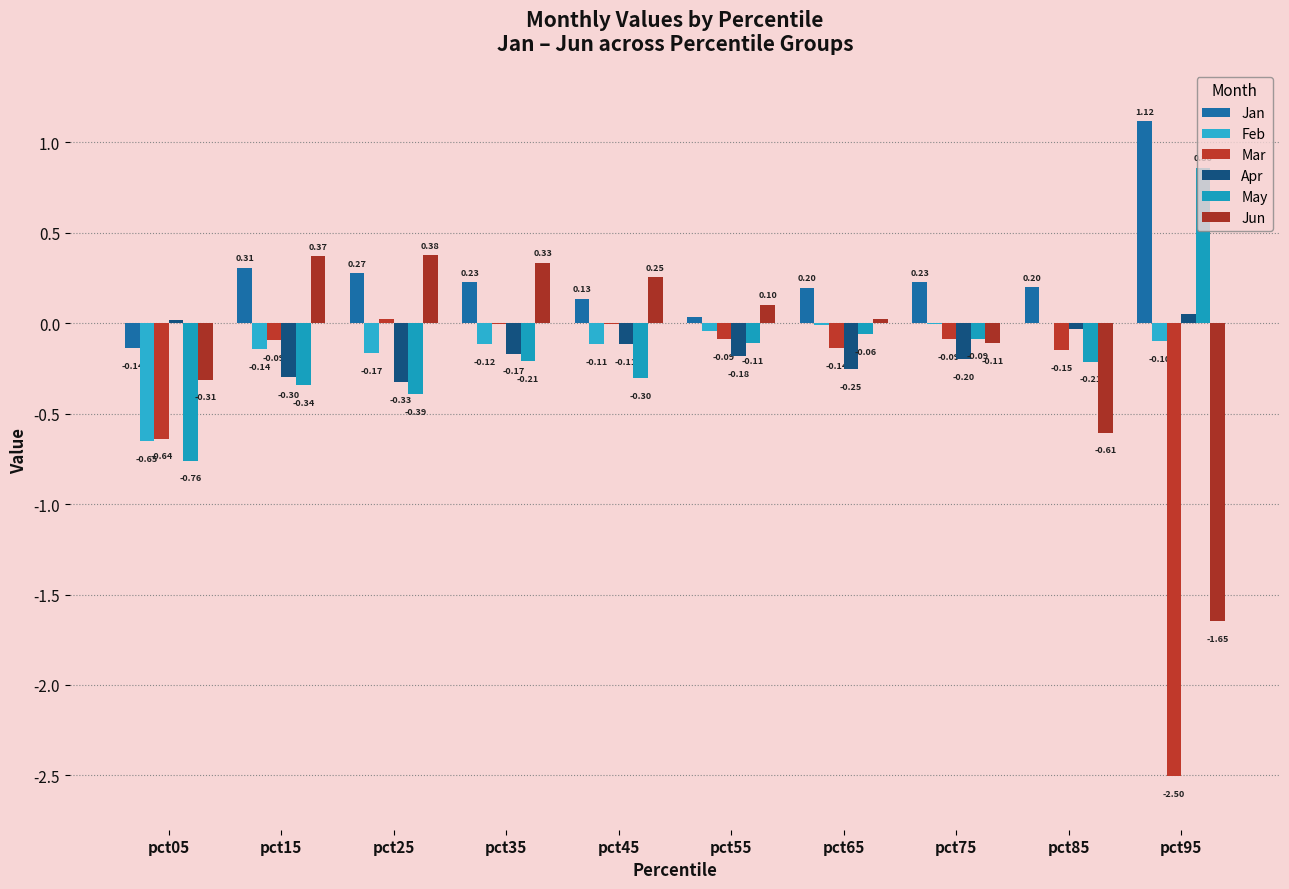

Is the value of Apr at pct55 greater than the value of Jan at pct15?

No